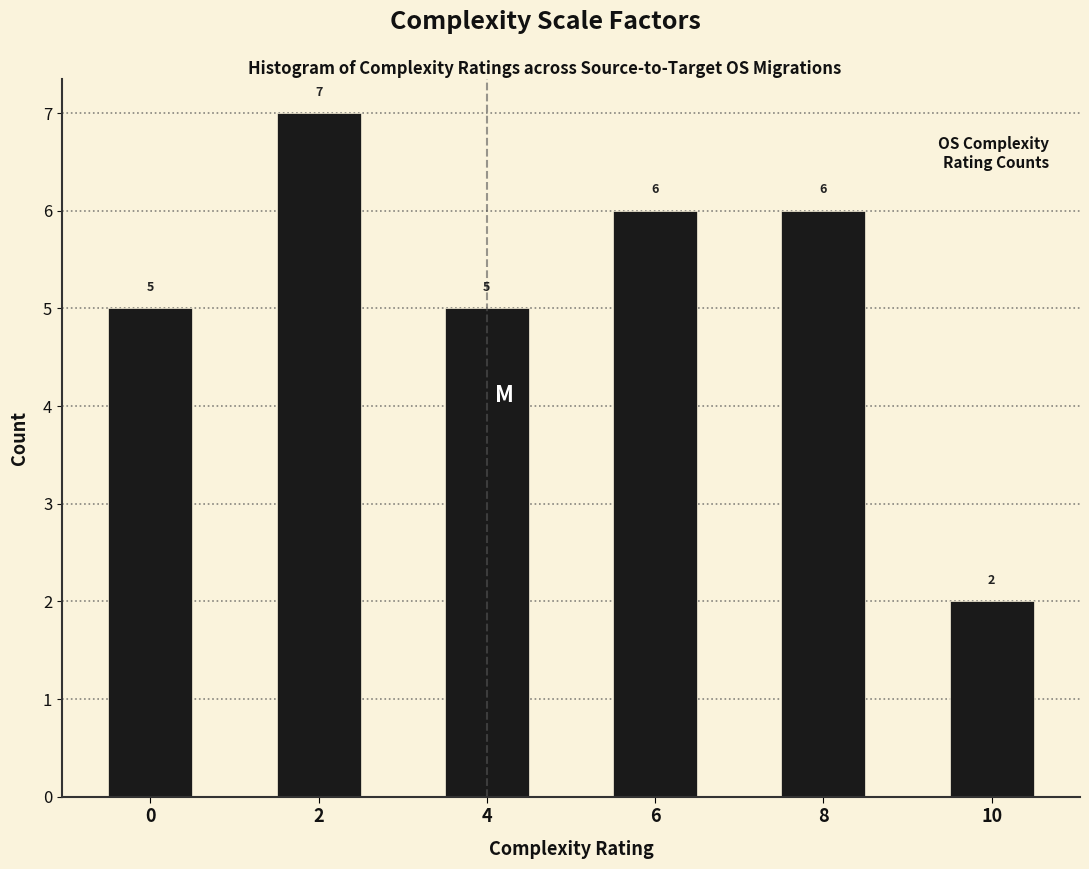

Which range on the x-axis has the tallest bar?

1.5 to 2.5